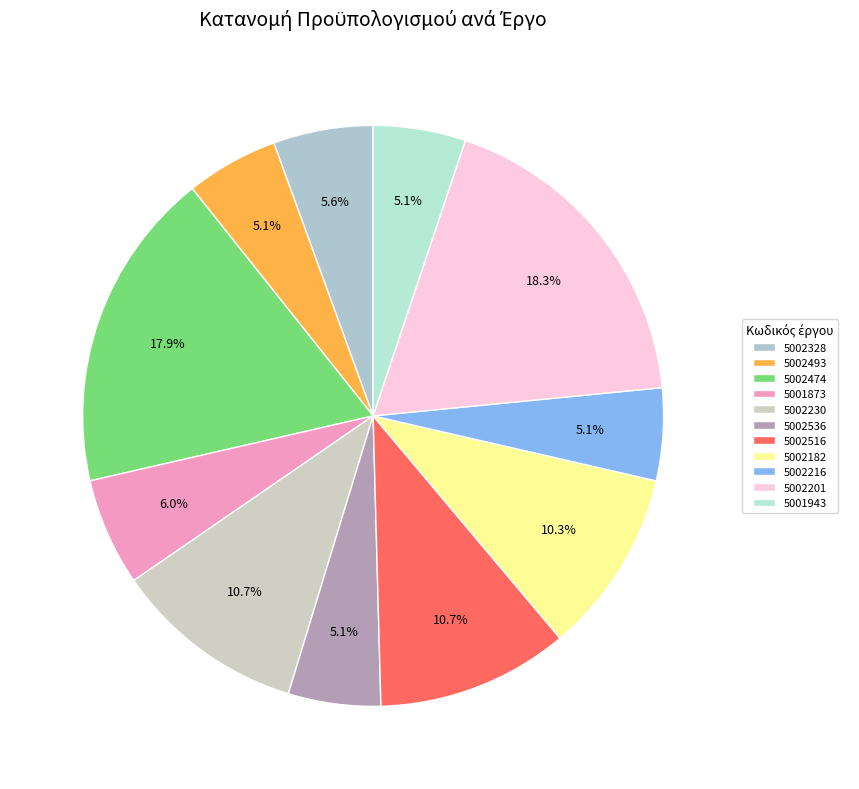

True or false: 5001873 accounts for 12% of the total.

False